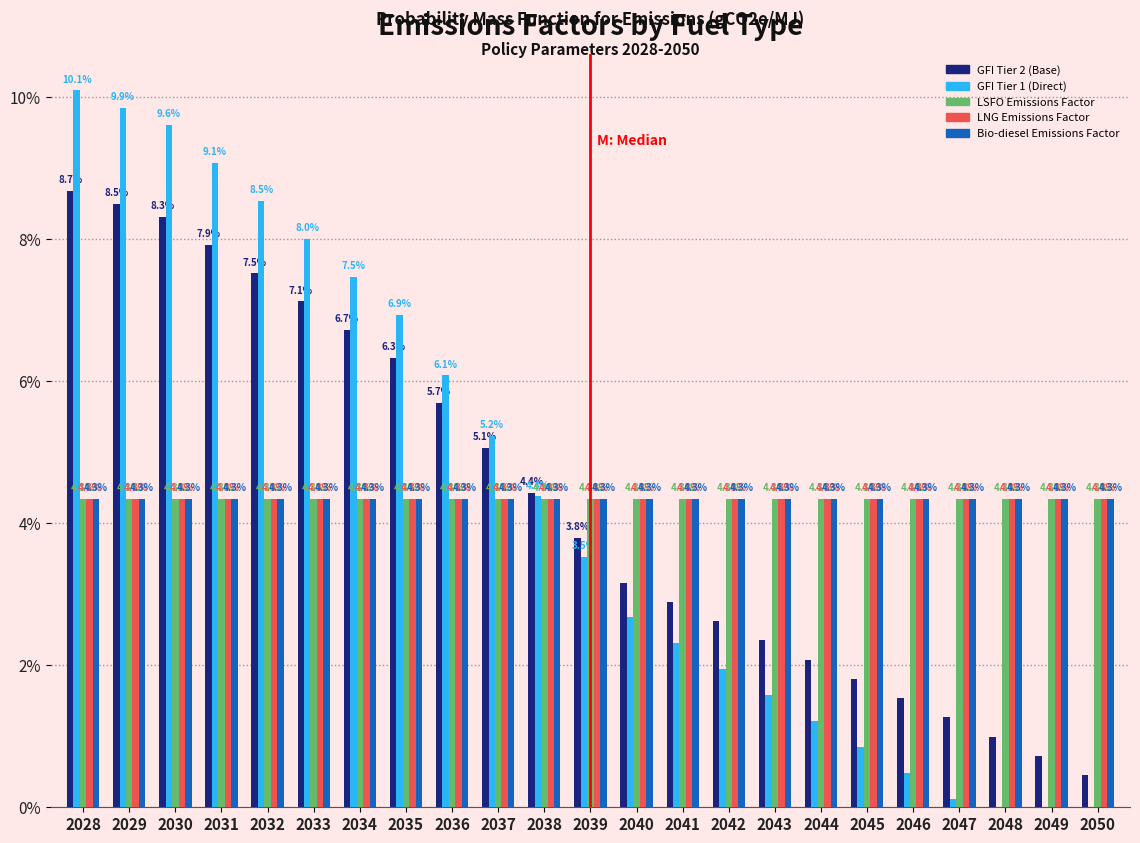

True or false: LSFO Emissions Factor has a value of 4.3 at 2042.

True